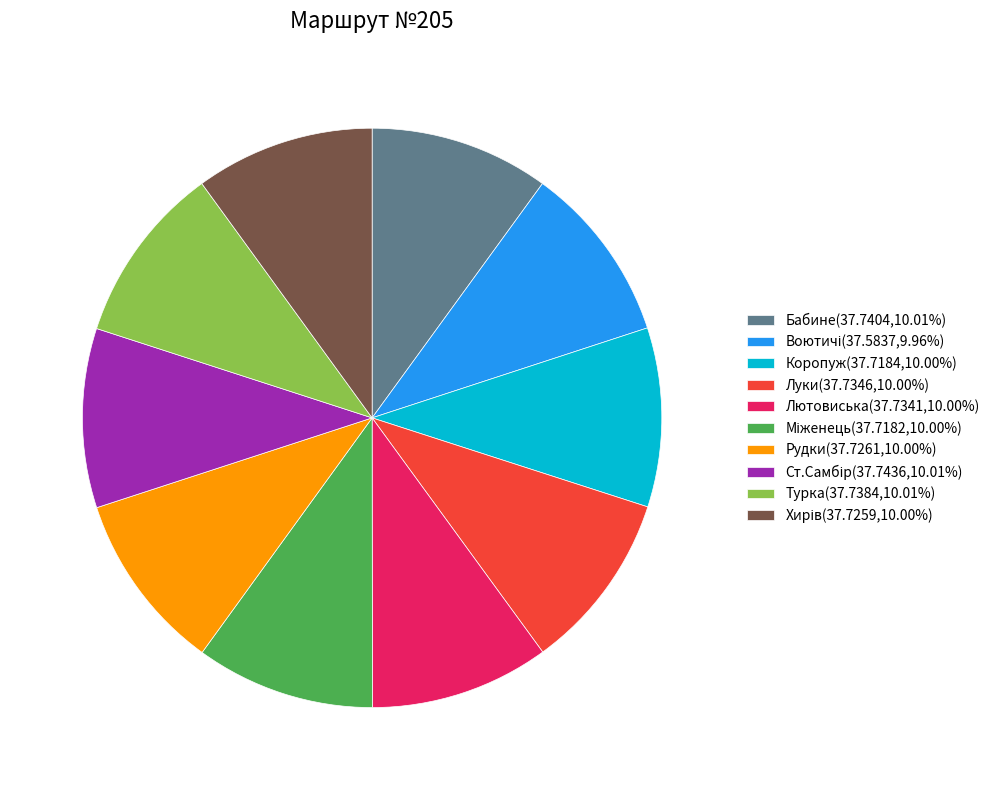

Is there a majority slice in this chart?

No